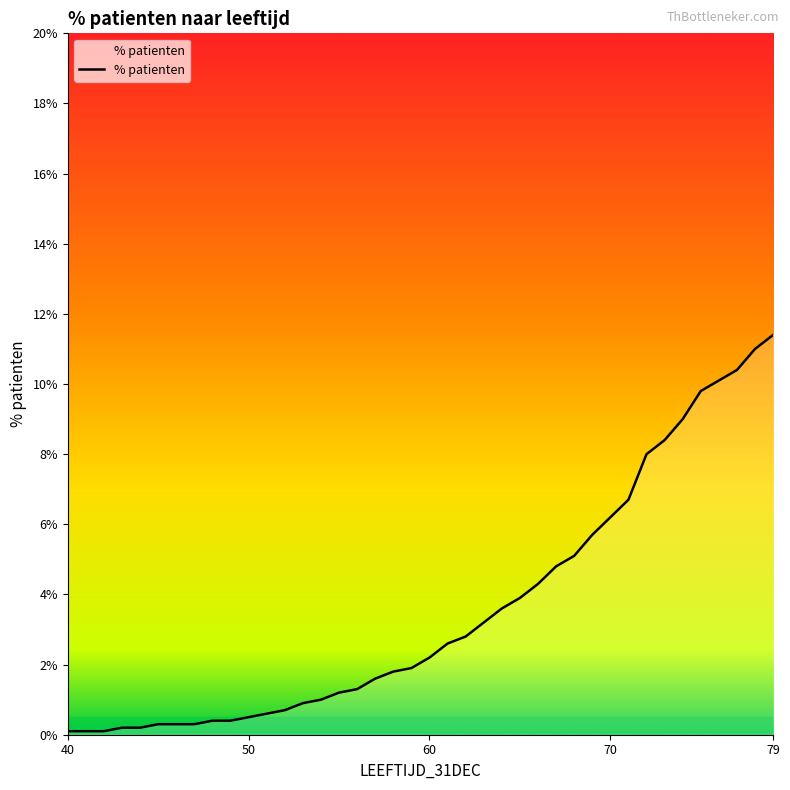

Does the chart display data point markers on the line(s)?

No